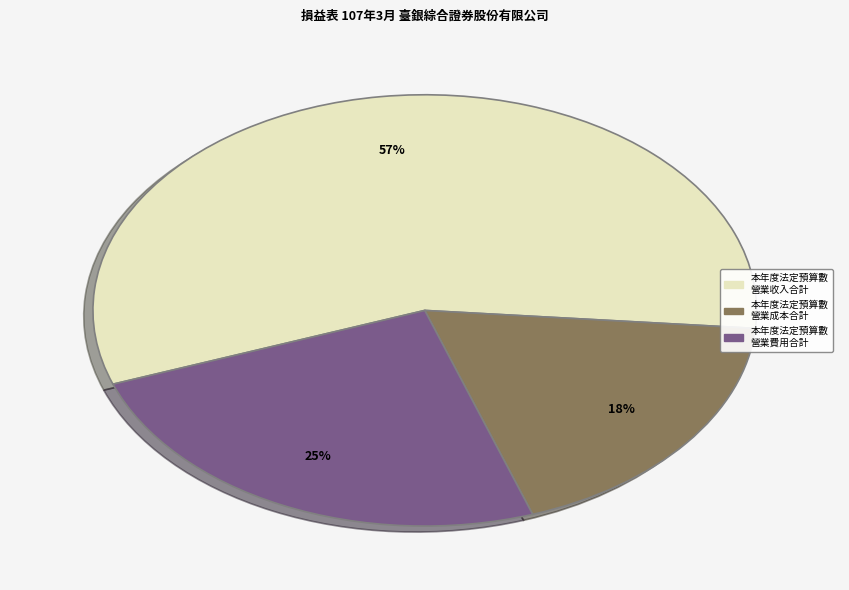

Does any single category account for the majority?

Yes